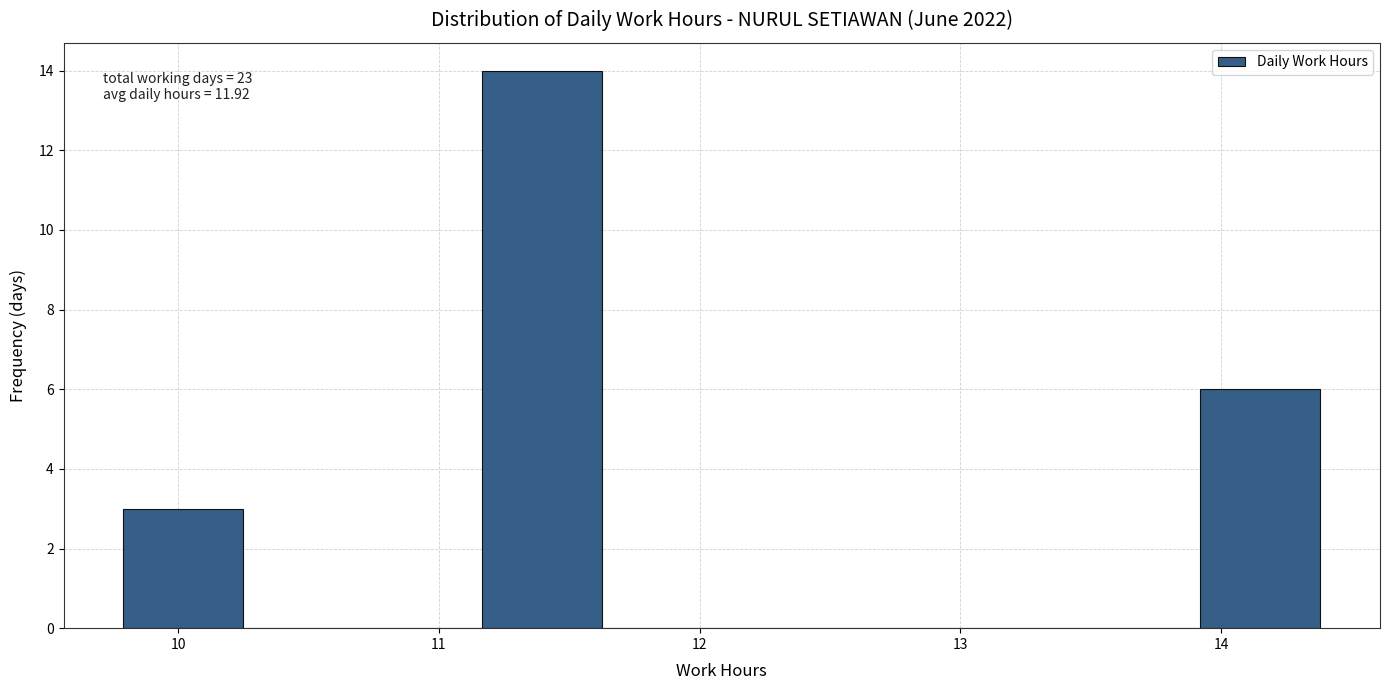

Which range on the x-axis has the tallest bar?

11.2 to 11.6